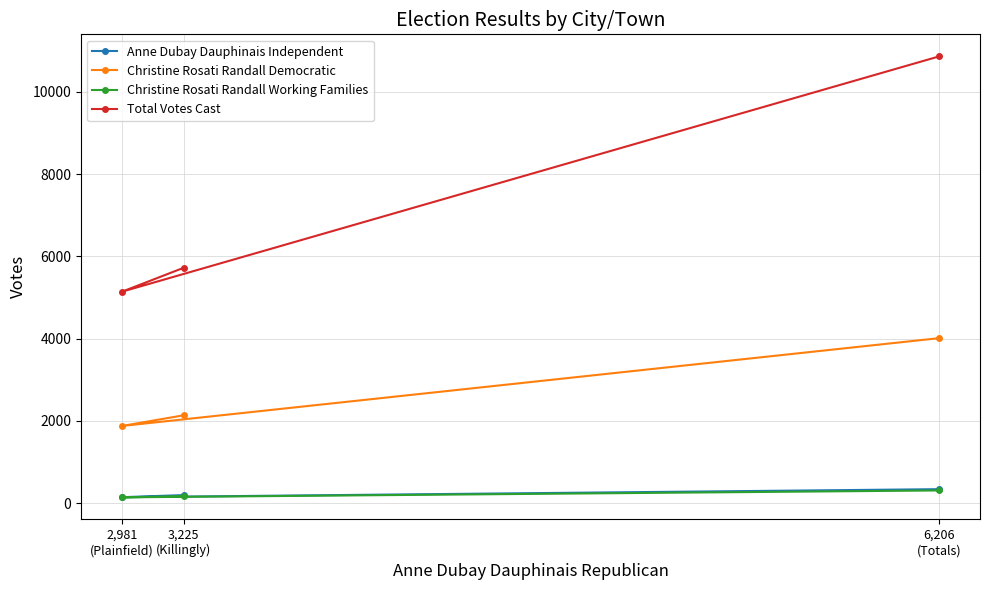

The value of Anne Dubay Dauphinais Independent at 6,206
(Totals) is 339. True or false?

True